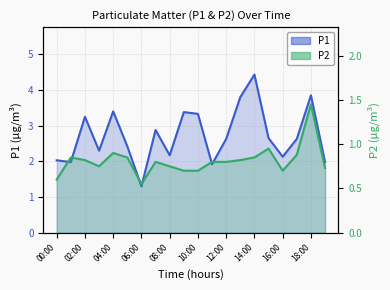

At which category is the sum across all series the highest?

18:00